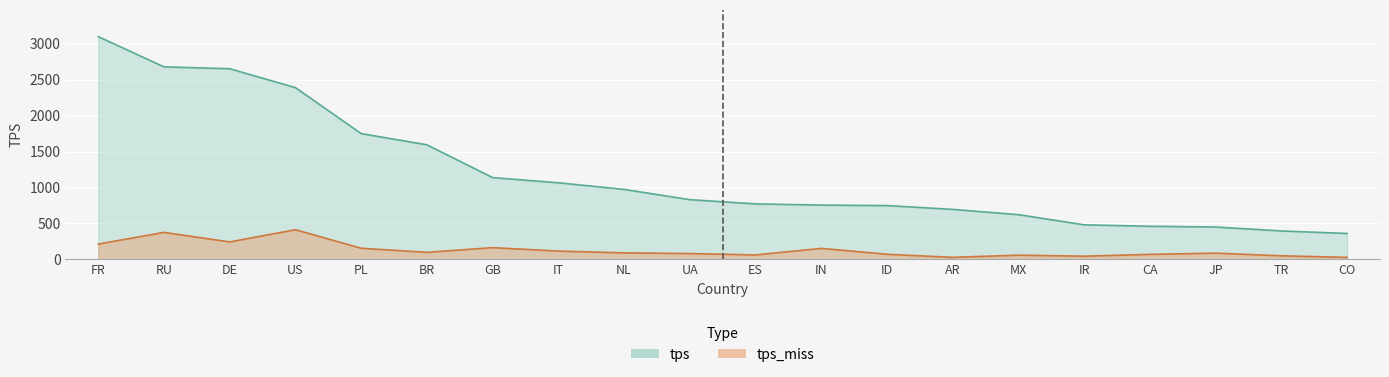

The value of tps_miss at MX is 55.7. True or false?

True